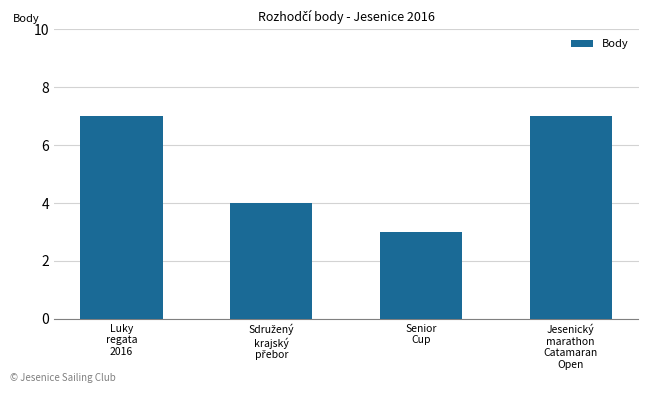

Does the chart contain any negative values?

No